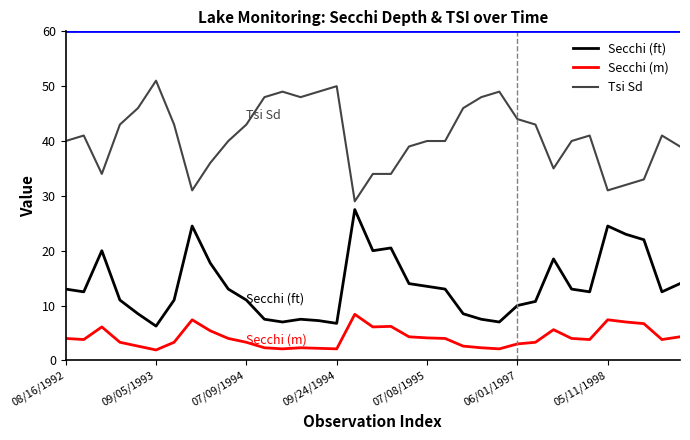

Which series has the largest total across all categories?

Tsi Sd